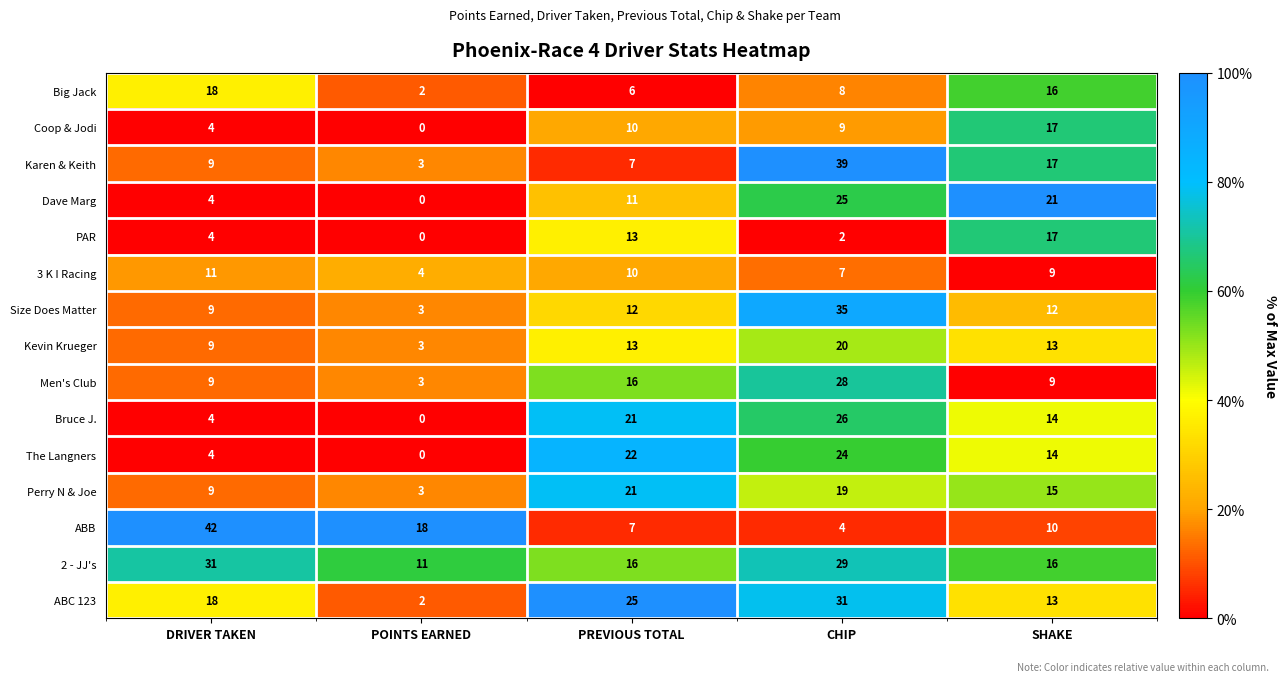

What is the maximum value for ABB?

42